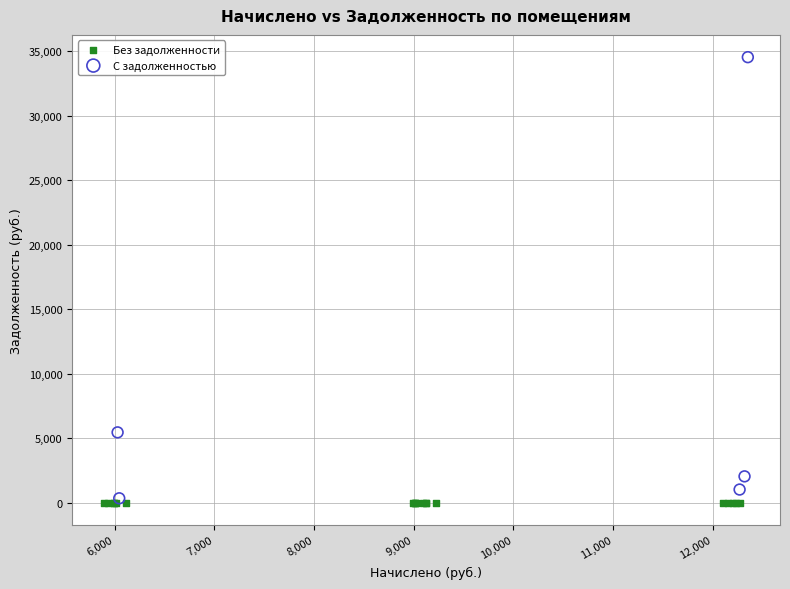

Which series reaches the maximum Y coordinate?

С задолженностью